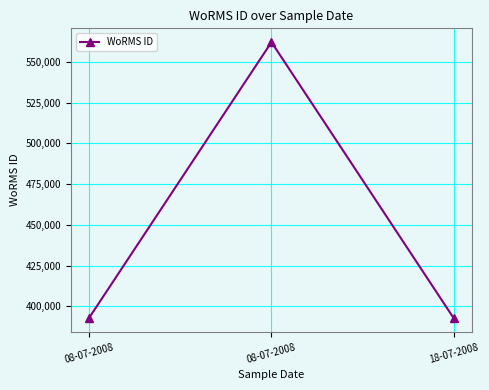

Reading right to left, what are all the values shown in this chart?

392750	562106	393075